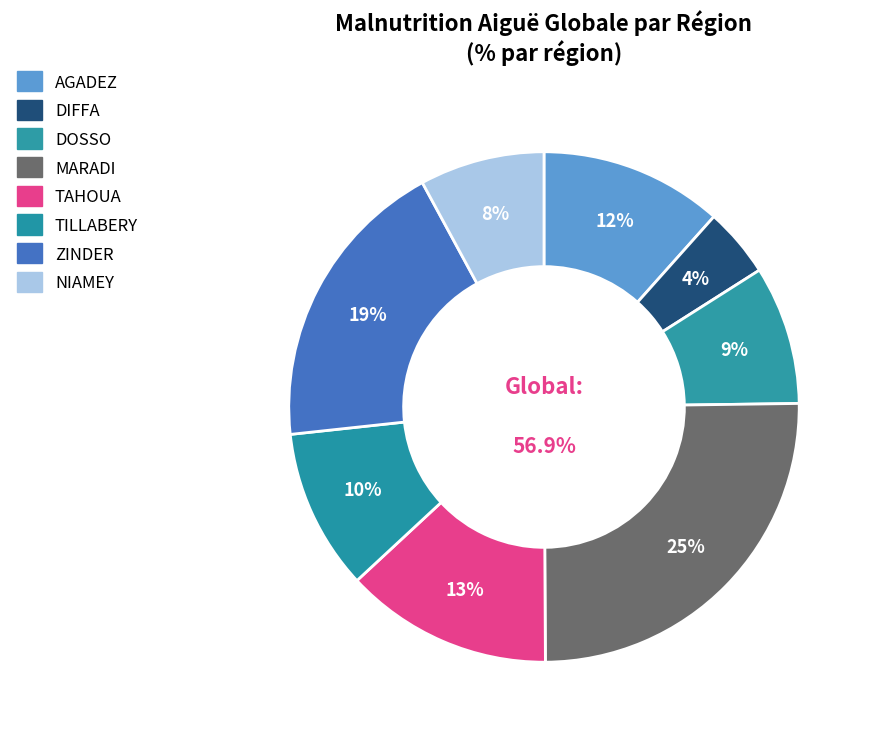

To the nearest percent, what is the average slice percentage?

12%